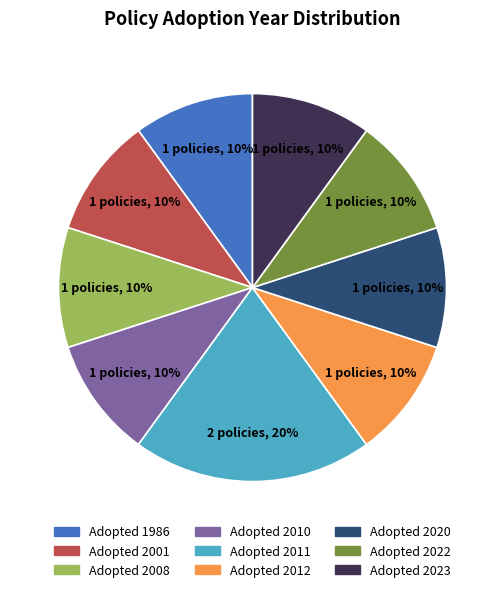

What is the ratio of the value at Adopted 2008 to the value at Adopted 2012?

1.0